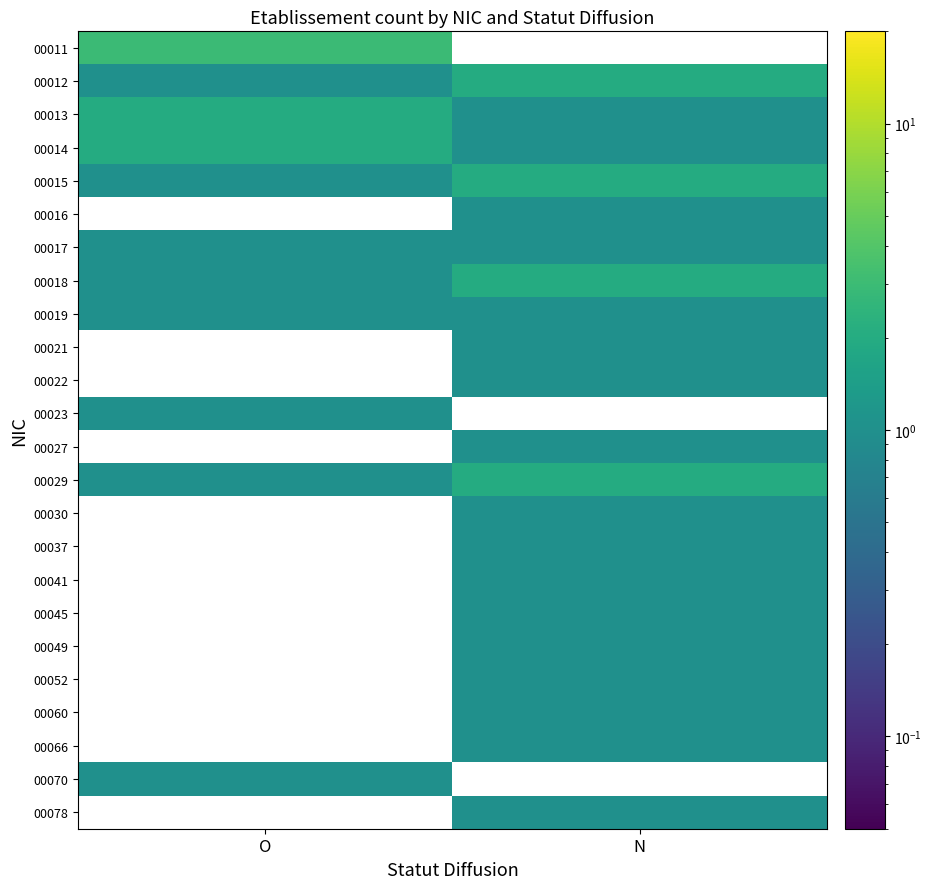

Rank the series by their maximum value, from lowest to highest.

00012, 00013, 00014, 00015, 00016, 00017, 00019, 00023, 00018, 00011, 00021, 00022, 00027, 00029, 00030, 00037, 00041, 00045, 00049, 00052, 00060, 00066, 00070, 00078